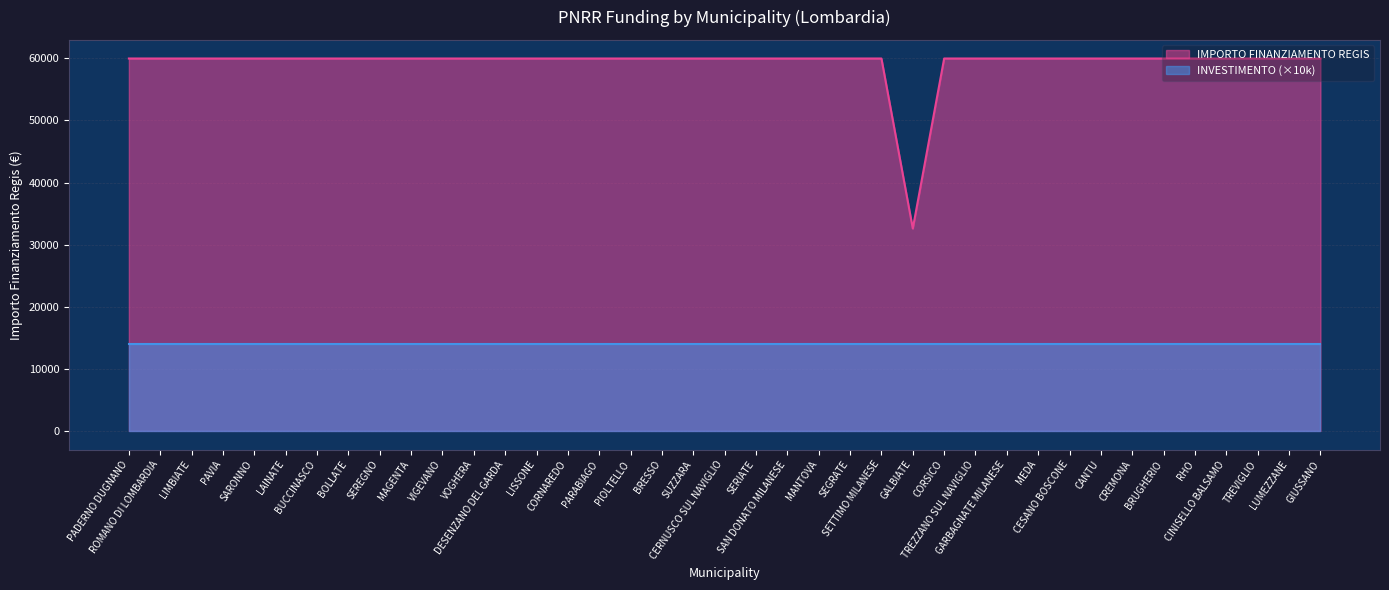

Reading right to left, list all the values displayed in this chart.

GIUSSANO=59966	LUMEZZANE=59966	TREVIGLIO=59966	CINISELLO BALSAMO=59966	RHO=59966	BRUGHERIO=59966	CREMONA=59966	CANTU=59966	CESANO BOSCONE=59966	MEDA=59966	GARBAGNATE MILANESE=59966	TREZZANO SUL NAVIGLIO=59966	CORSICO=59966	GALBIATE=32589	SETTIMO MILANESE=59966	SEGRATE=59966	MANTOVA=59966	SAN DONATO MILANESE=59966	SERIATE=59966	CERNUSCO SUL NAVIGLIO=59966	SUZZARA=59966	BRESSO=59966	PIOLTELLO=59966	PARABIAGO=59966	CORNAREDO=59966	LISSONE=59966	DESENZANO DEL GARDA=59966	VOGHERA=59966	VIGEVANO=59966	MAGENTA=59966	SEREGNO=59966	BOLLATE=59966	BUCCINASCO=59966	LAINATE=59966	SARONNO=59966	PAVIA=59966	LIMBIATE=59966	ROMANO DI LOMBARDIA=59966	PADERNO DUGNANO=59966